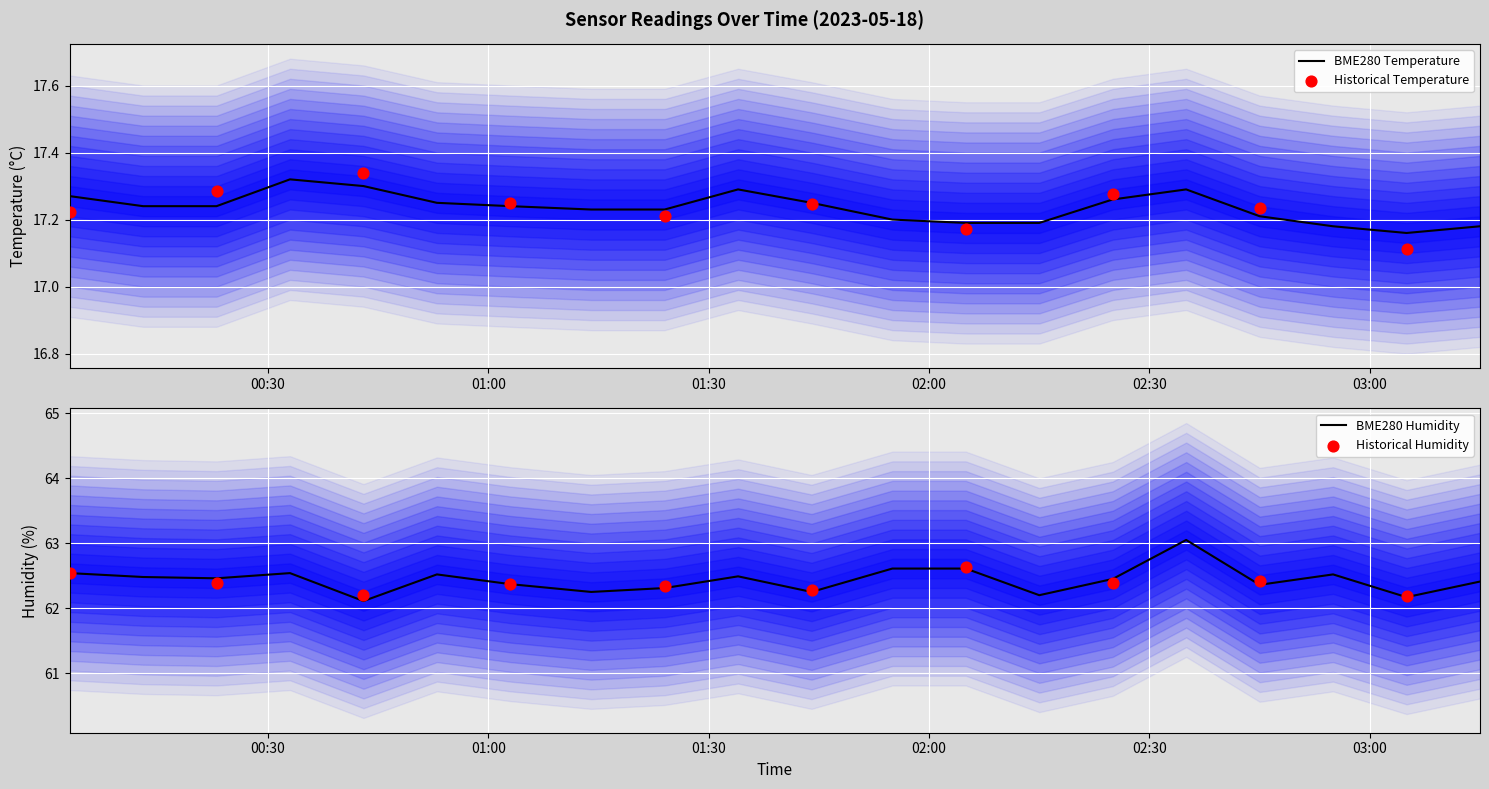

Which series reaches the minimum Y coordinate?

BME280_temperature